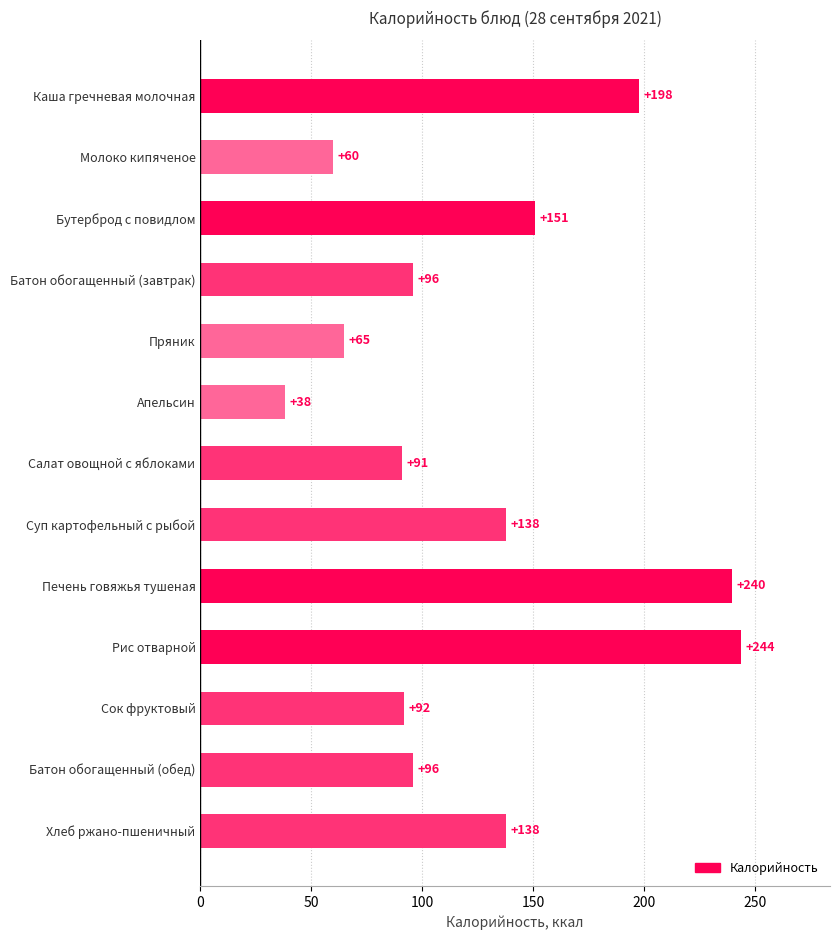

What is the difference between the maximum and second lowest values?

184